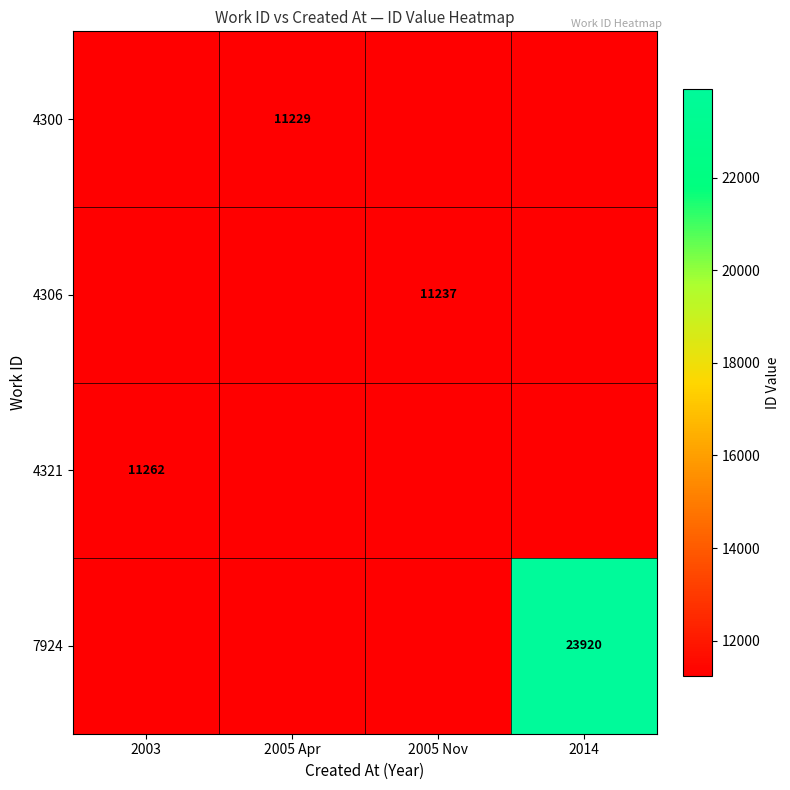

Is it true that 7924 equals 23920 at 2014?

True